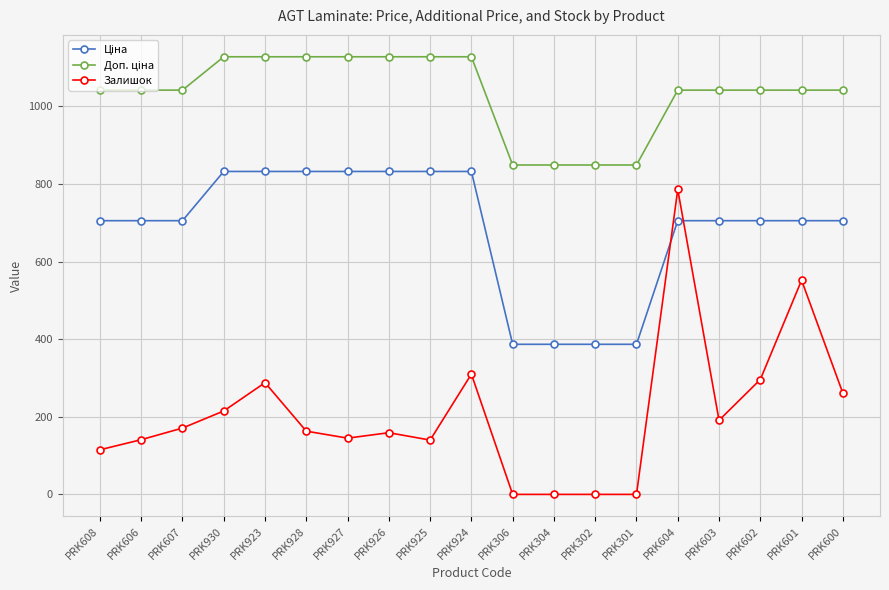

Which series has the largest range (max minus min)?

Залишок